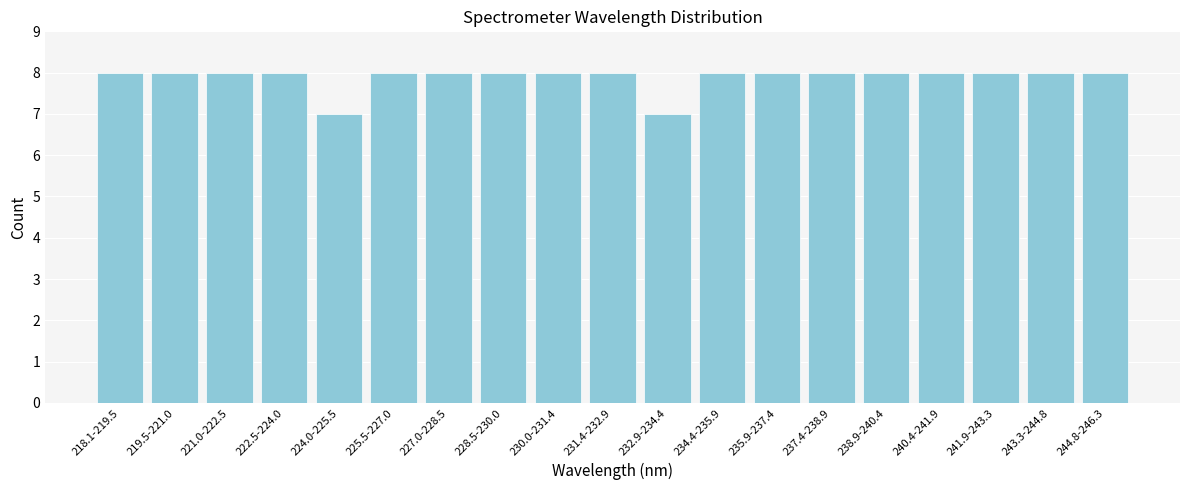

Reading left to right, what are all the values shown in this chart?

8	8	8	8	7	8	8	8	8	8	7	8	8	8	8	8	8	8	8